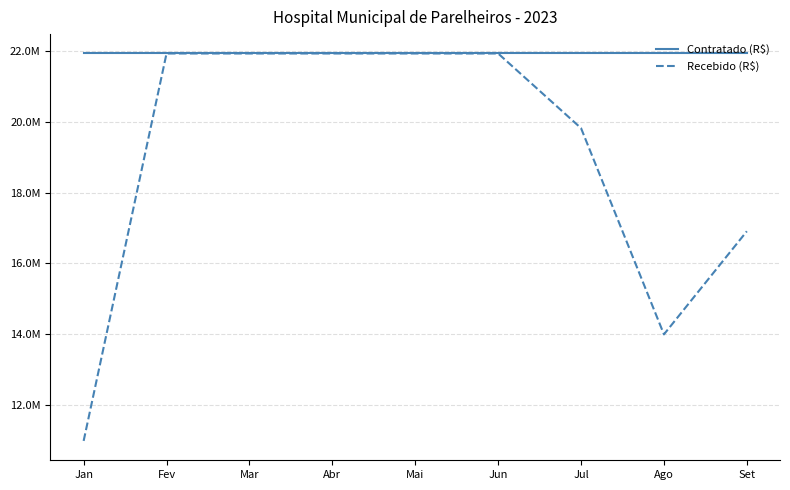

Reading right to left, extract all data points from this chart.

Contratado (R$): 21939560.8	21939560.8	21939560.8	21939560.8	21939560.8	21939560.8	21939560.8	21939560.8	21939560.8
Recebido (R$): 16905559.1	13985943.5	19825174.7	21939560.8	21939560.8	21939560.8	21939560.8	21939560.8	10969780.4